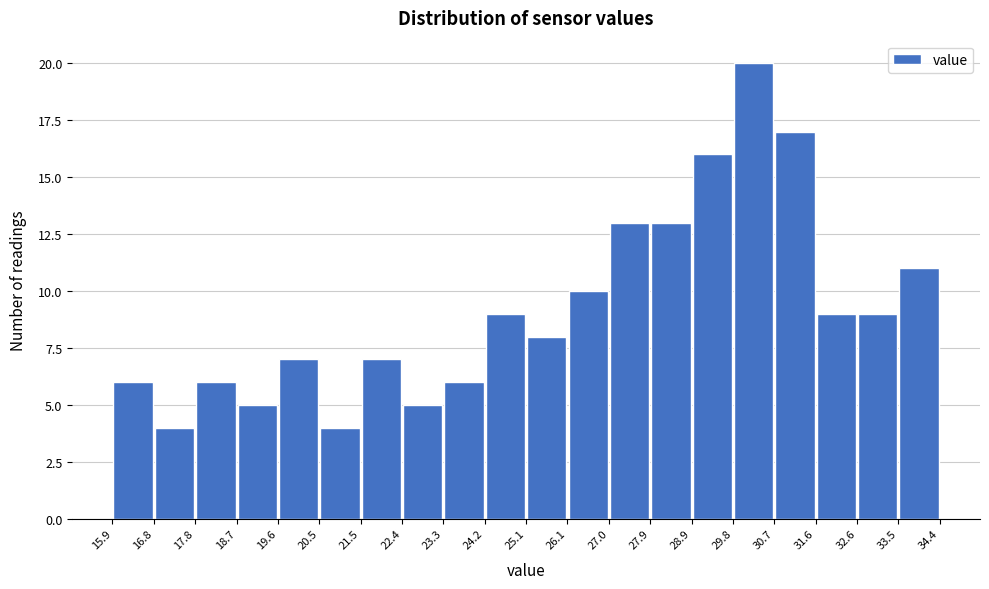

Reading left to right, list every bar in this chart as the range it spans on the x-axis followed by its height. The values are not printed on the chart, so give them approximately, as read against the axis.

15.9 to 16.8: 6
16.8 to 17.8: 4
17.8 to 18.7: 6
18.7 to 19.6: 5
19.6 to 20.5: 7
20.5 to 21.5: 4
21.5 to 22.4: 7
22.4 to 23.3: 5
23.3 to 24.2: 6
24.2 to 25.1: 9
25.1 to 26.1: 8
26.1 to 27.0: 10
27.0 to 27.9: 13
27.9 to 28.9: 13
28.9 to 29.8: 16
29.8 to 30.7: 20
30.7 to 31.6: 17
31.6 to 32.6: 9
32.6 to 33.5: 9
33.5 to 34.4: 11